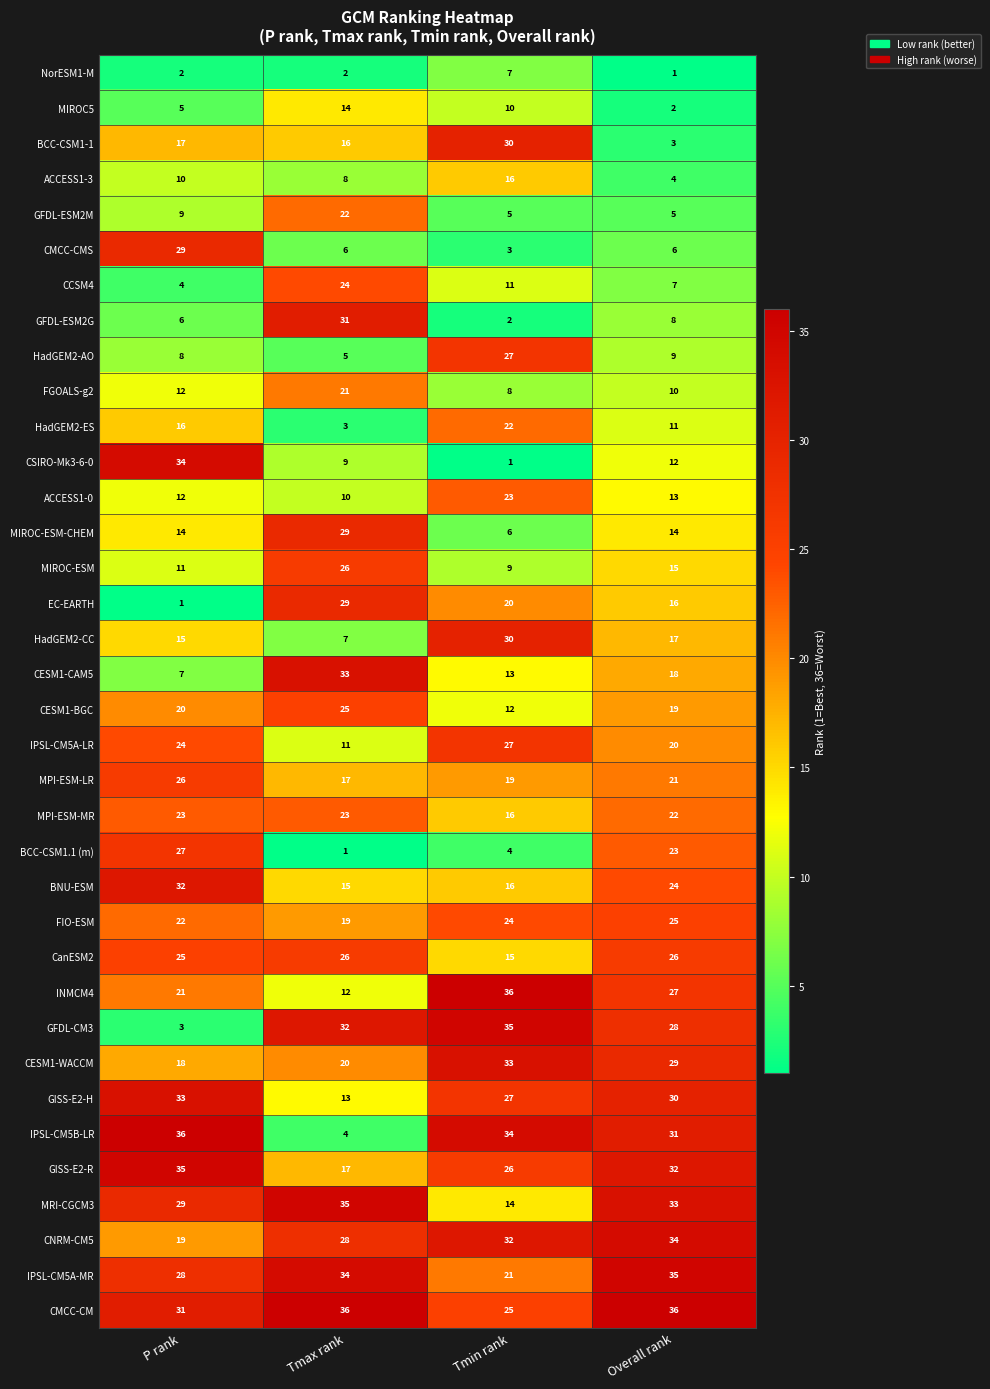

What is the approximate value of MRI-CGCM3 at Overall rank, to the nearest 10?

30